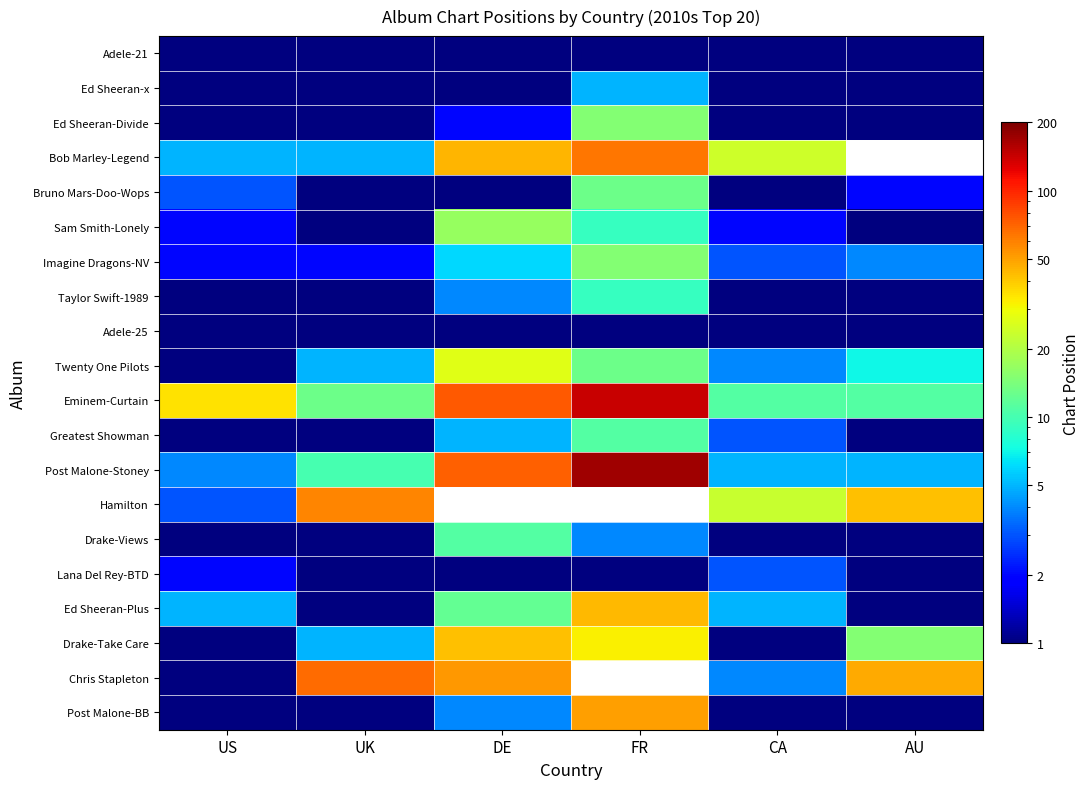

Which category has the lowest value in the Lana Del Rey-BTD series?

UK